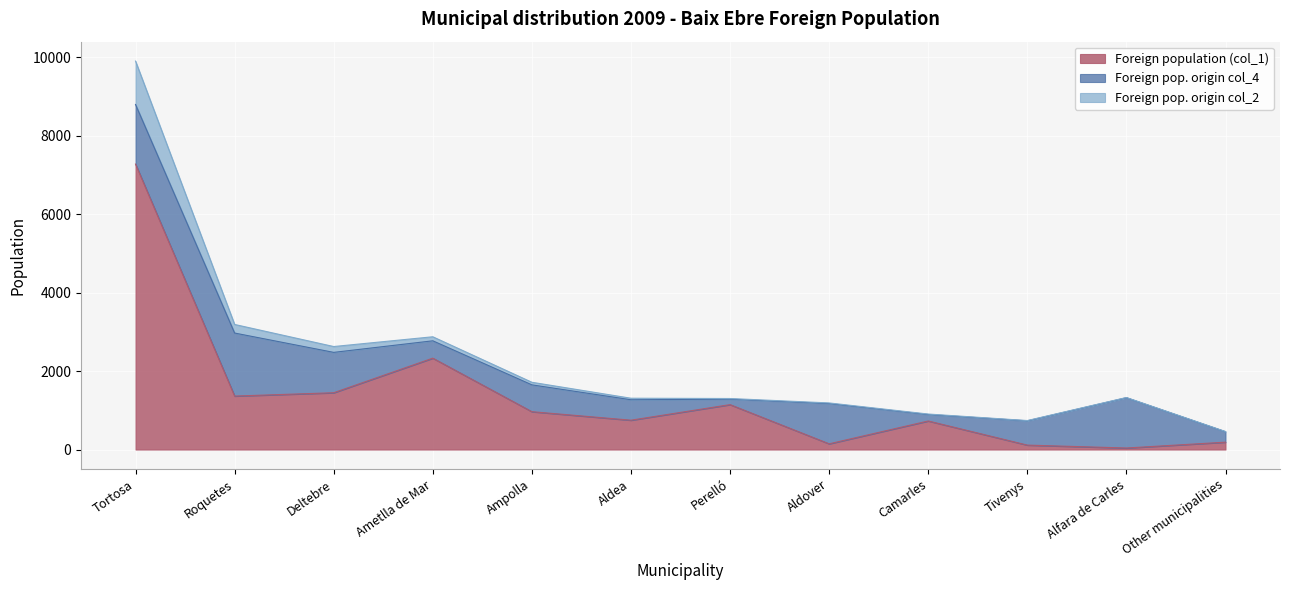

What is the total value across all series at Tortosa?

9903